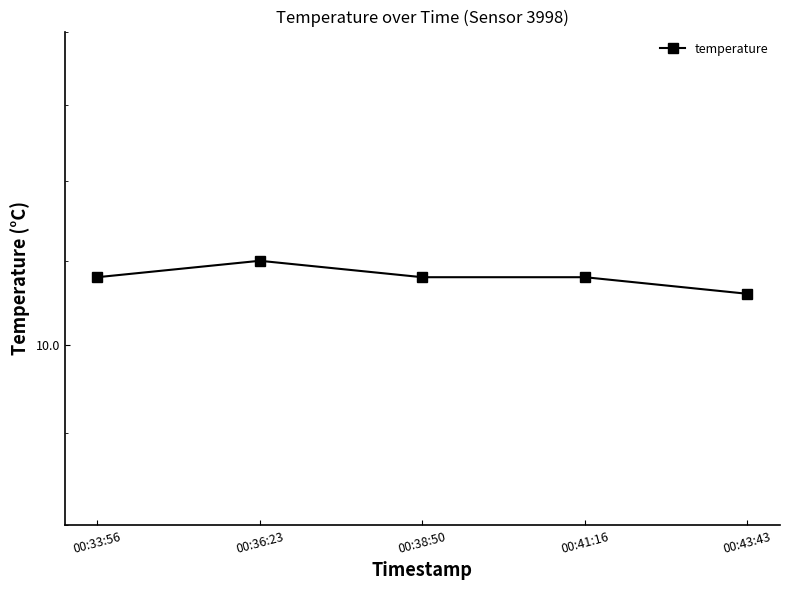

What is the difference between the maximum and minimum values?

0.2